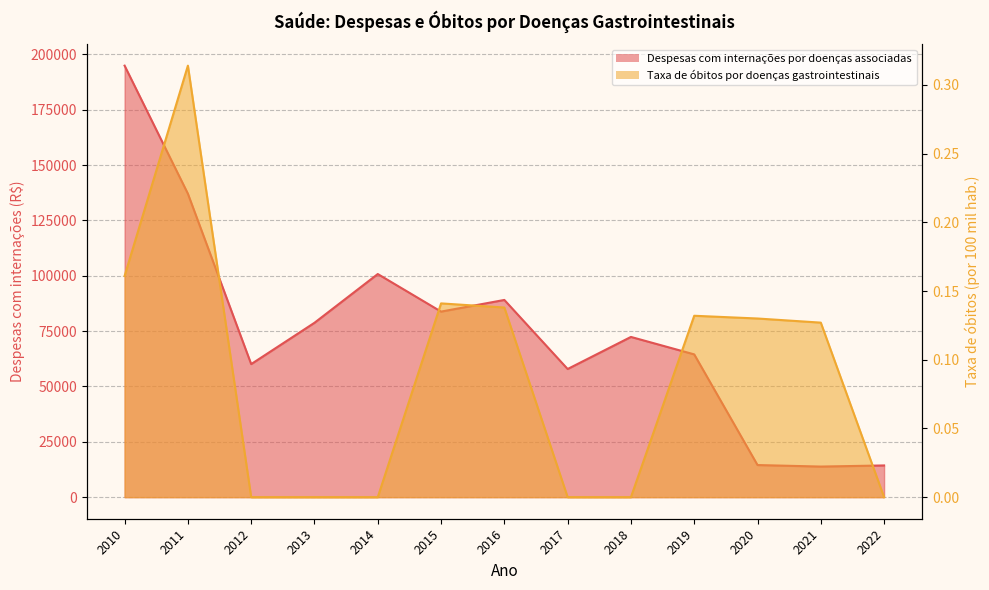

What is the greatest value displayed?

194871.7